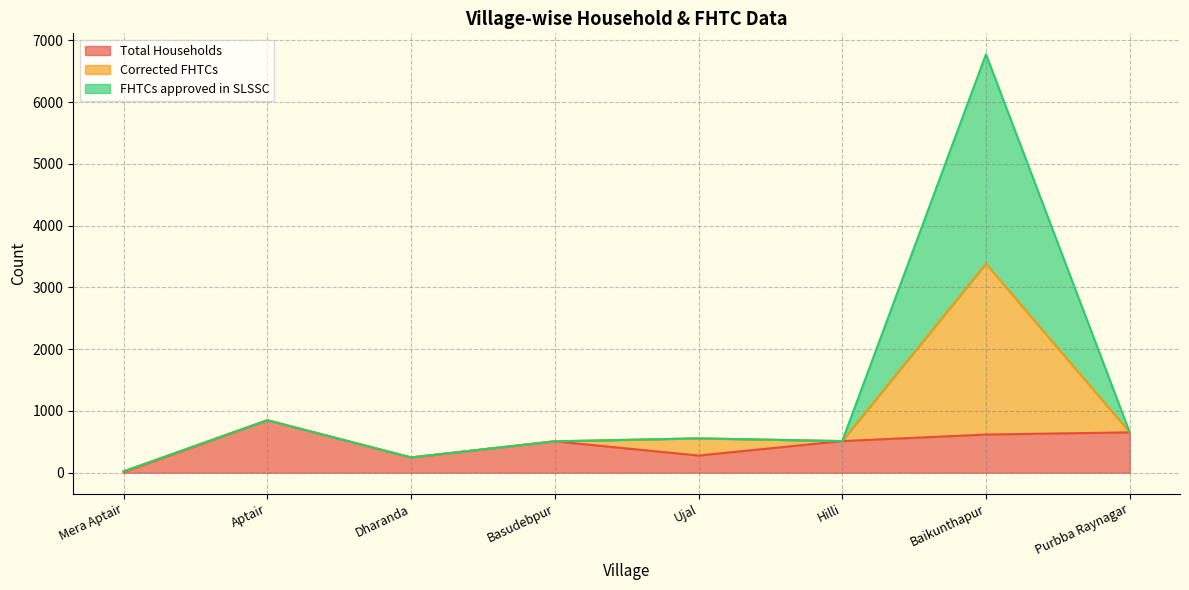

Which category has the lowest value in the Total Households series?

Mera Aptair